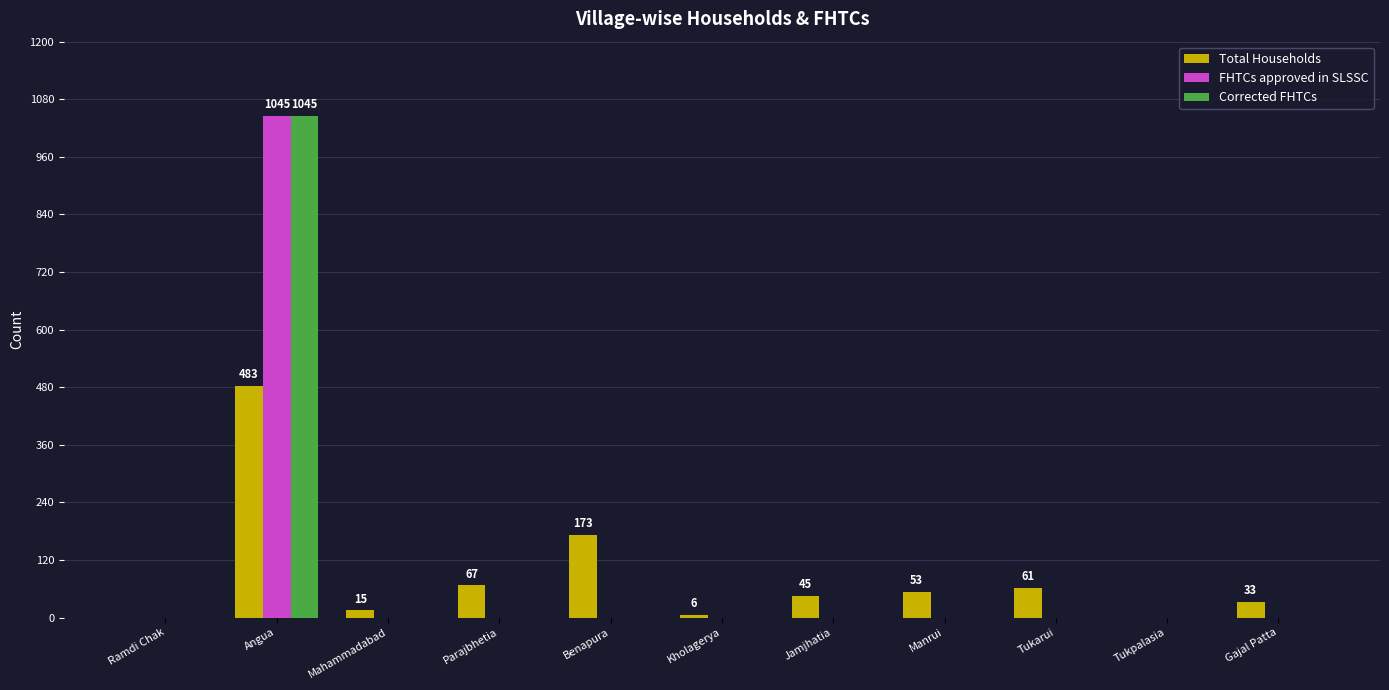

True or false: Corrected FHTCs has a value of 0 at Tukpalasia.

True